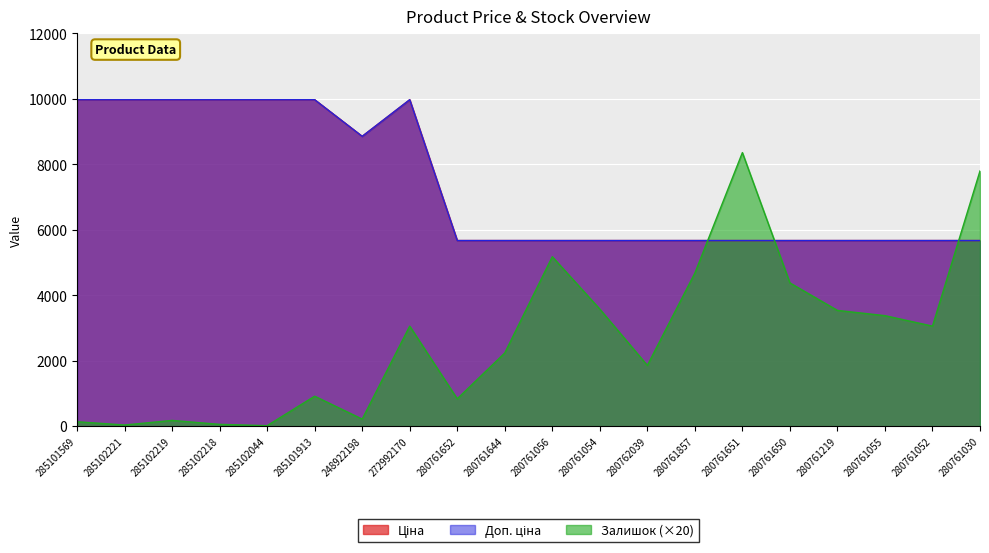

What is the approximate value of Ціна at 280762039?

5673.8